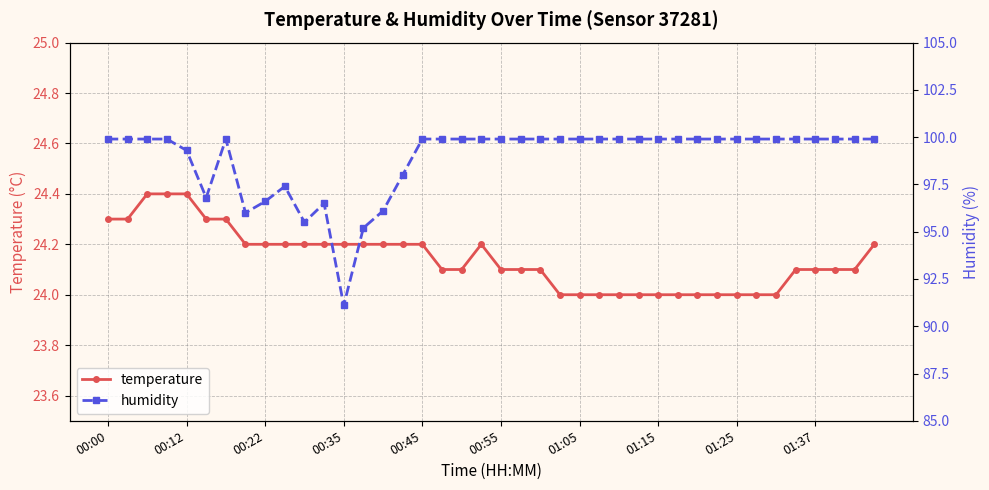

True or false: temperature has a value of 24.1 at 18.

True